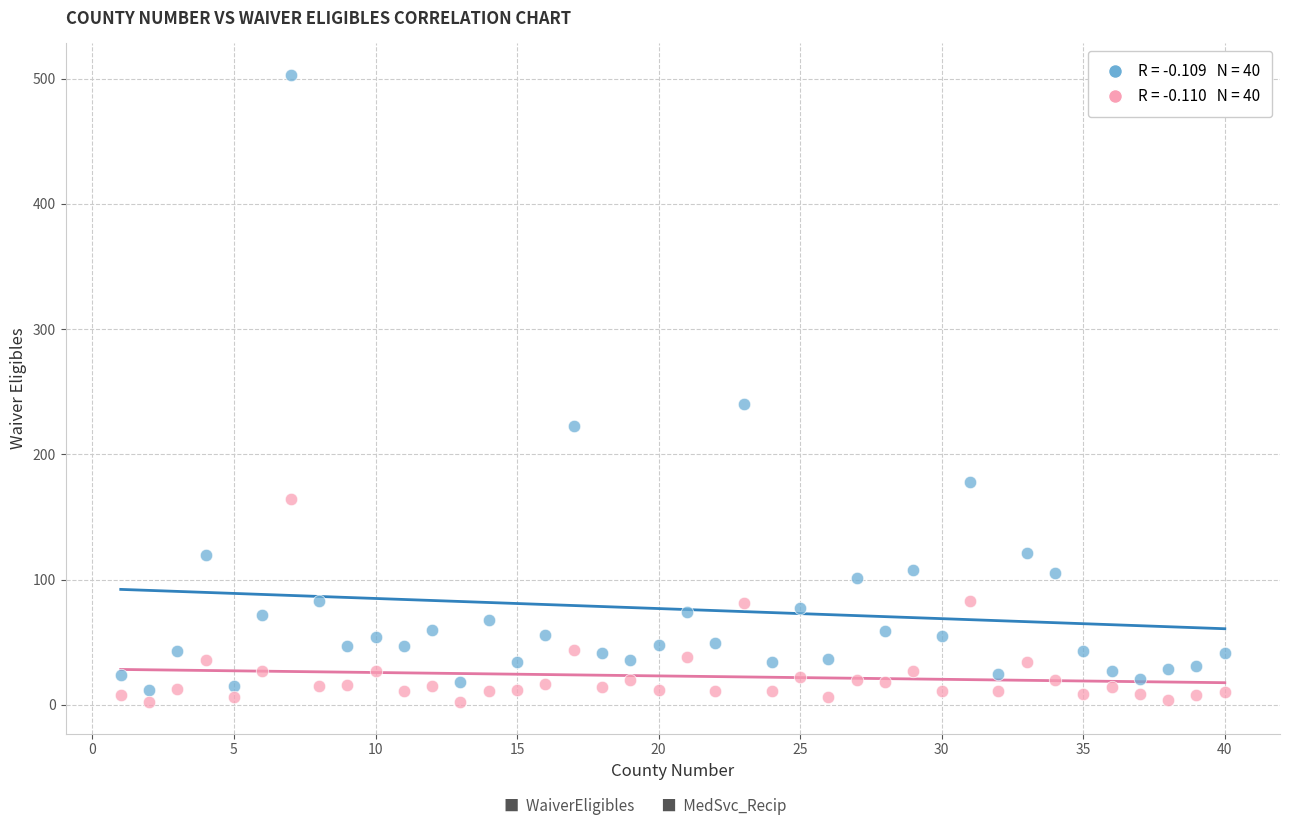

Across all series, what Y value is closest to 252?

240